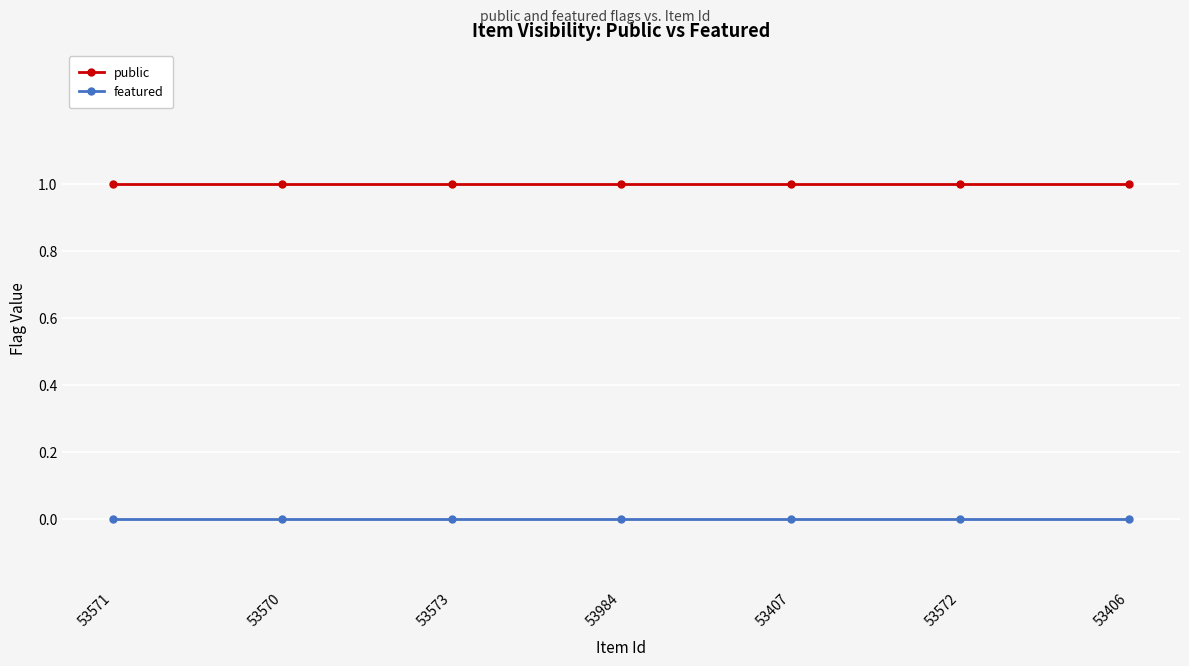

Which series has the largest total across all categories?

public